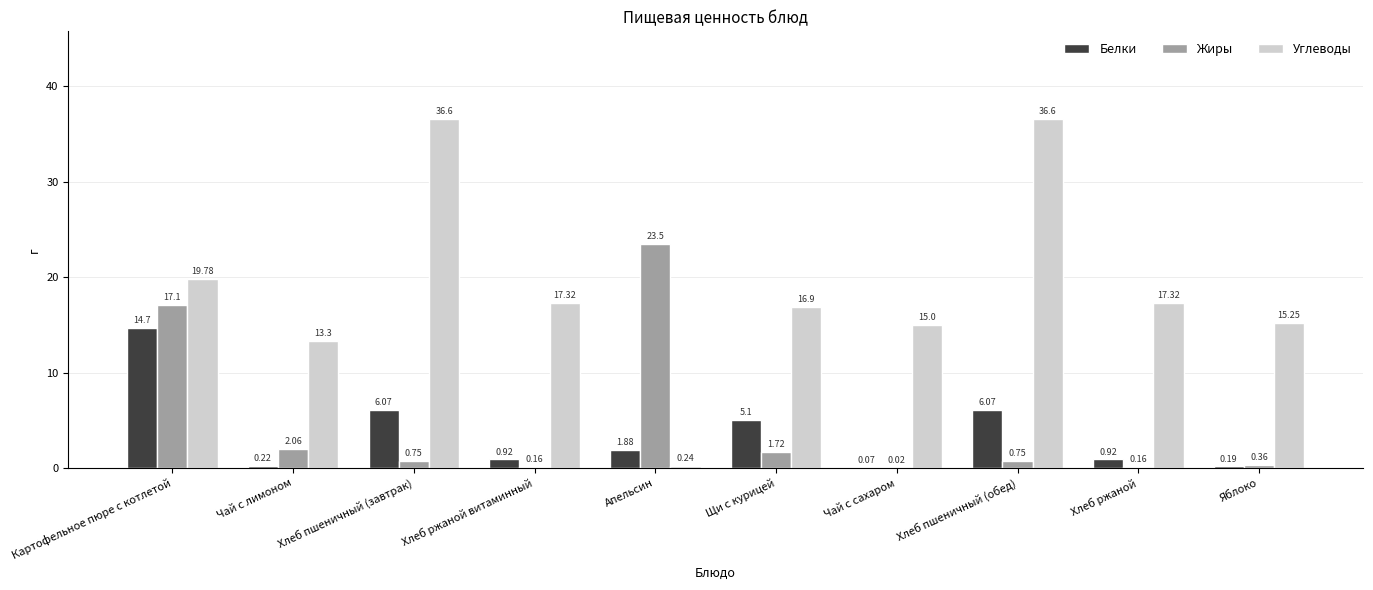

What is the sum of all Жиры values?

46.6